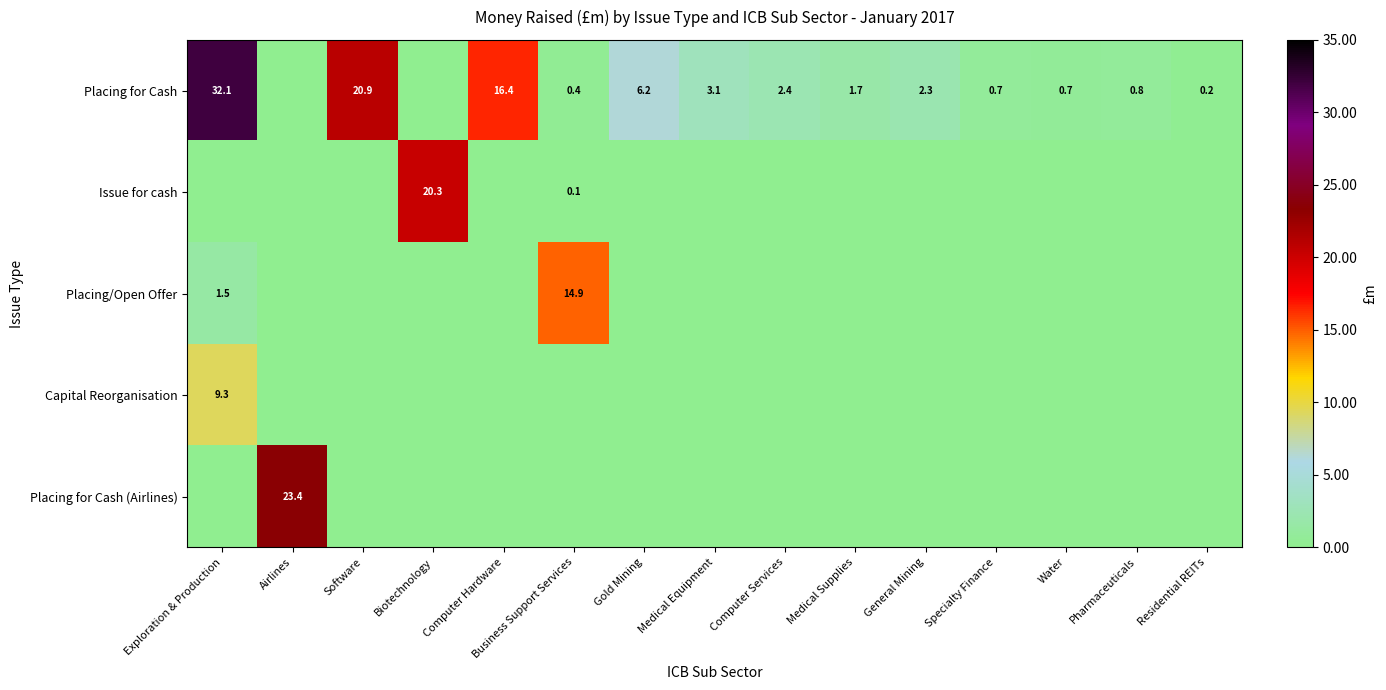

The Placing for Cash series shows 5.5 at Medical Equipment. True or false?

False